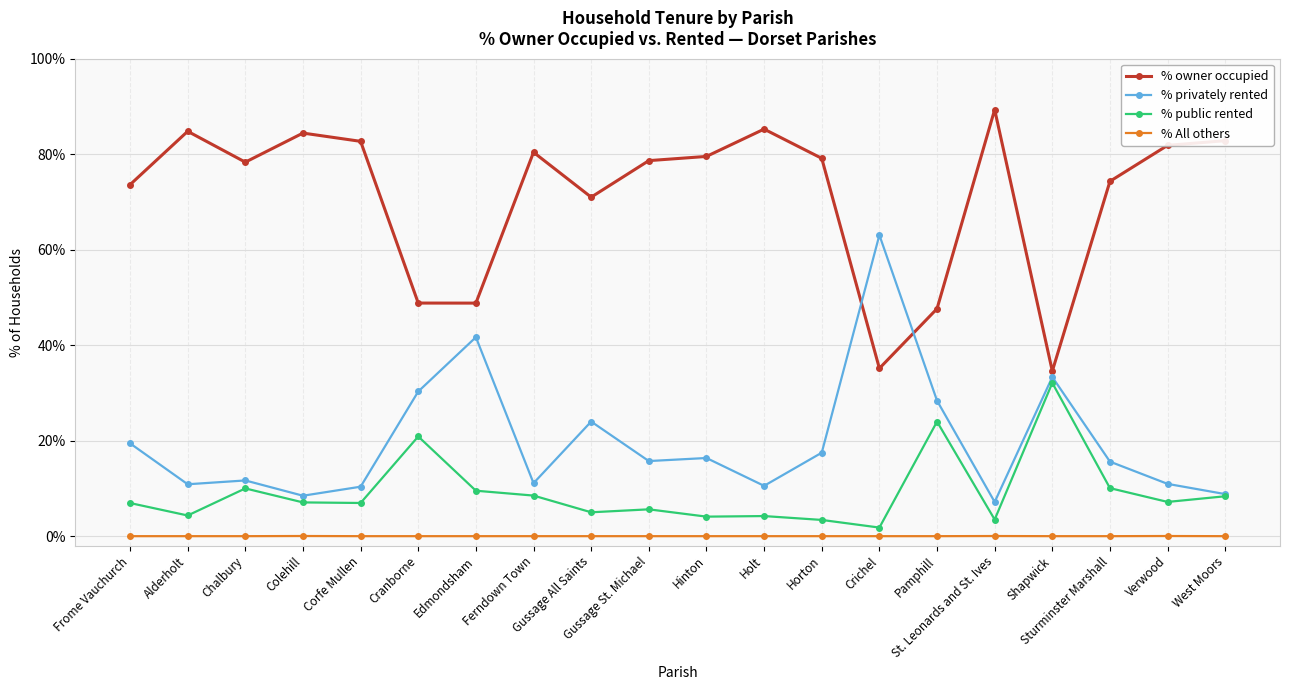

What is the greatest value displayed?

89.3